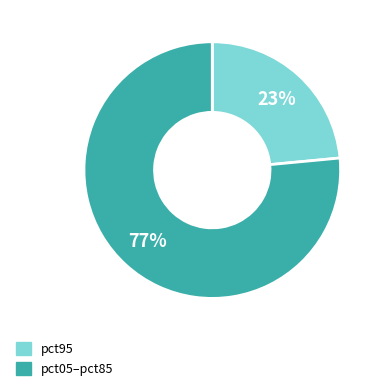

Is there any slice that represents more than half of the pie?

Yes